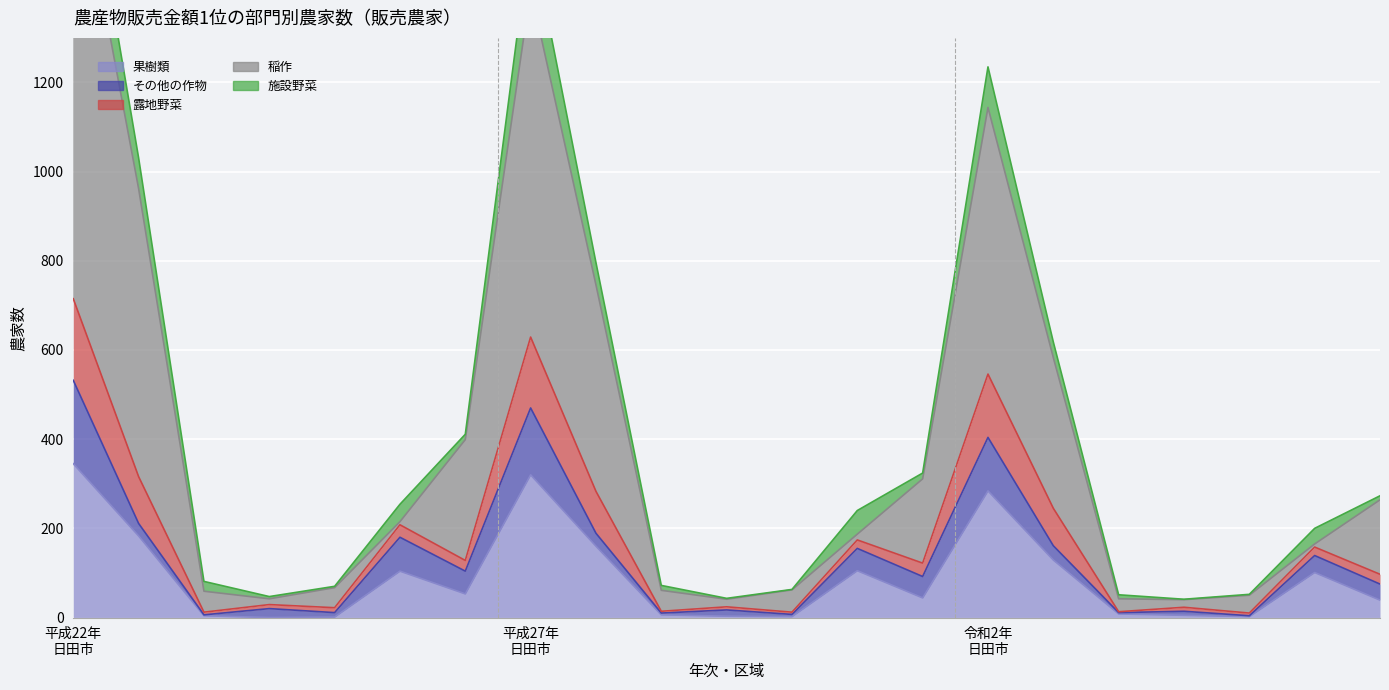

At which category is the sum across all series the highest?

平成22年 日田市